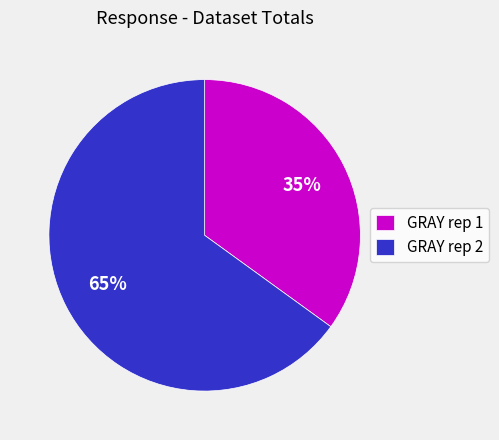

How many segments does this pie chart have?

2